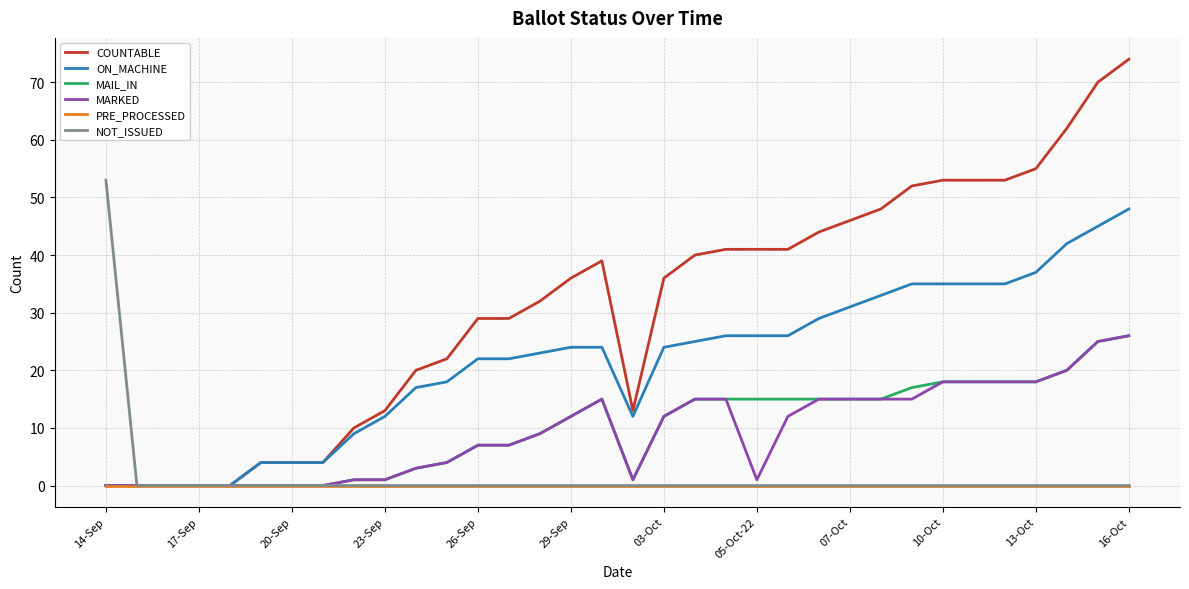

Which series has the widest spread of values?

COUNTABLE